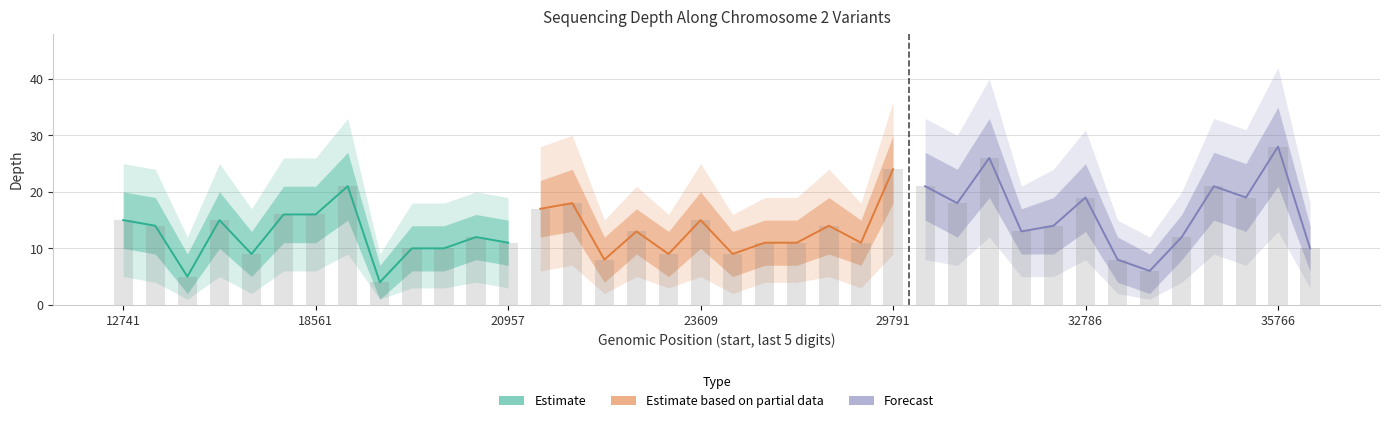

Where is depth_upper nearest to the value 21?

195617612